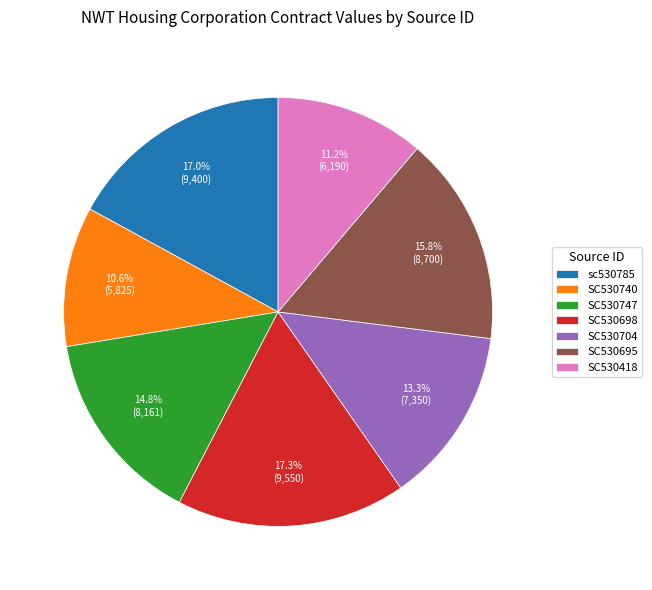

Is it true that SC530695 is 25% of the pie?

False